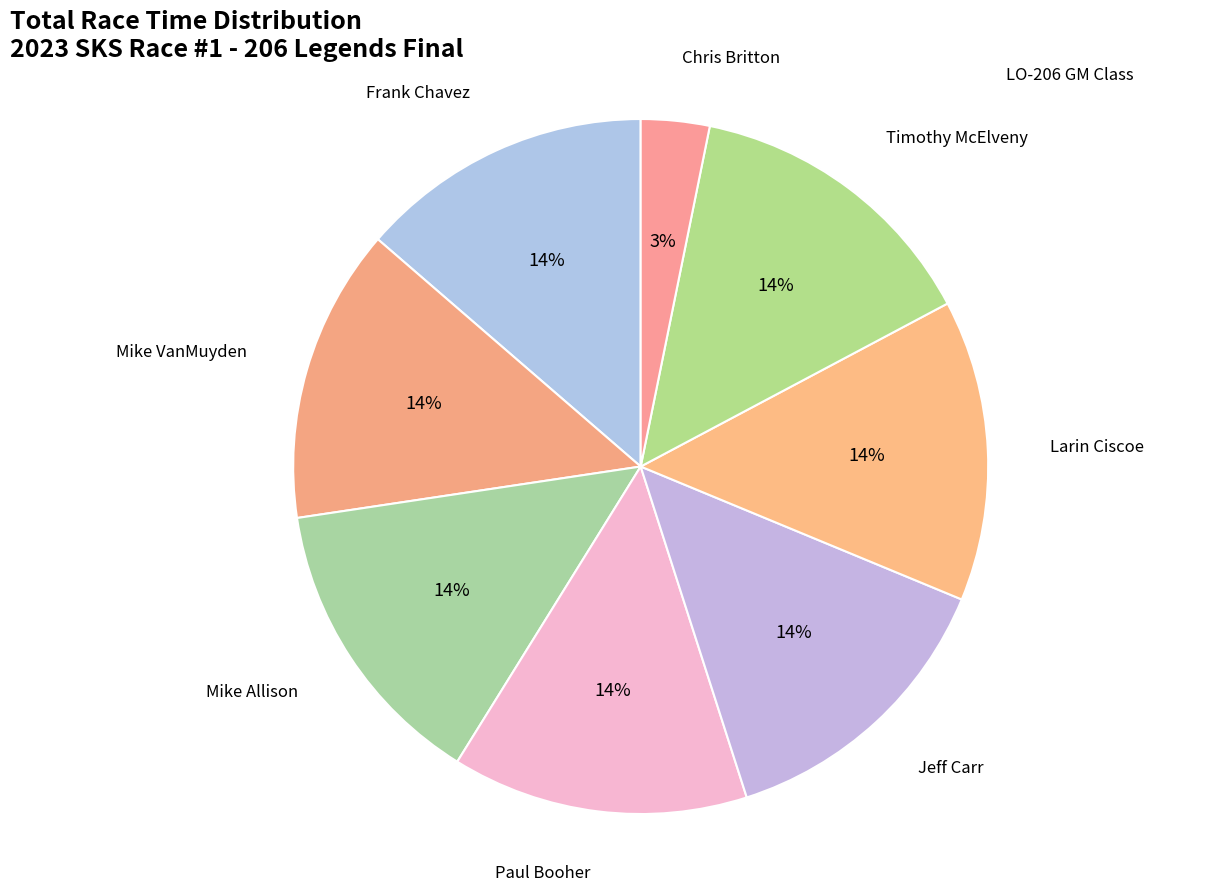

Is there a majority slice in this chart?

No